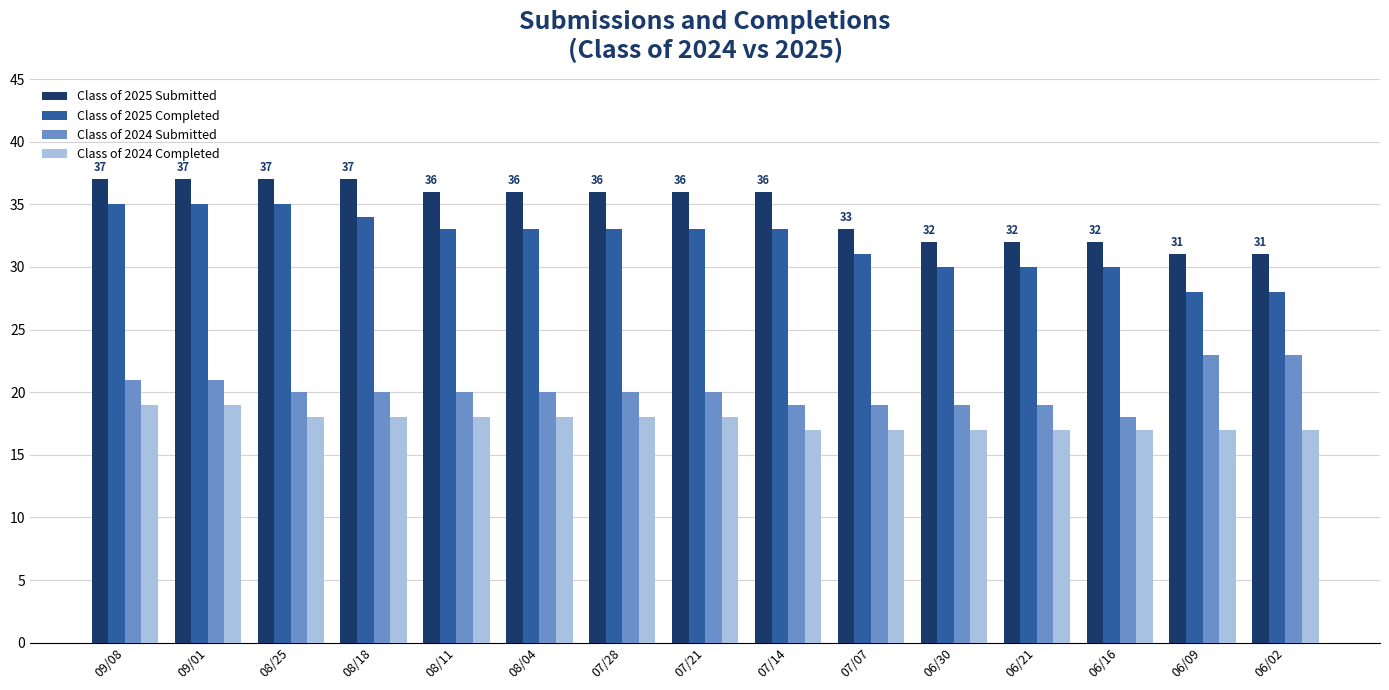

At 06/09, list the series in order from largest to smallest.

Class of 2025 Submitted, Class of 2025 Completed, Class of 2024 Submitted, Class of 2024 Completed